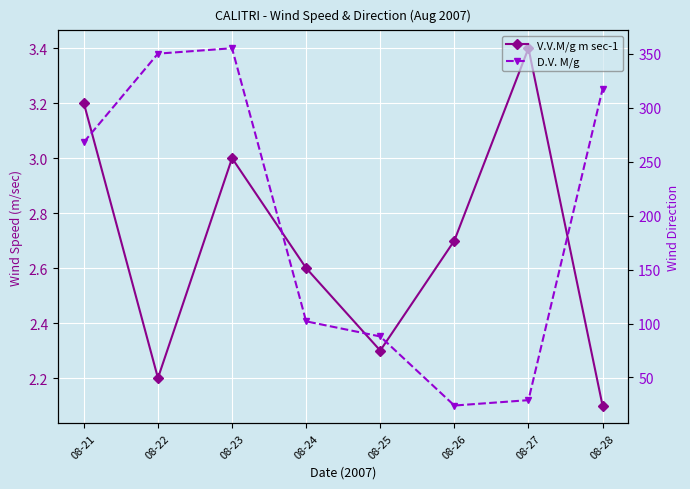

At which category is the sum across all series the highest?

08-23